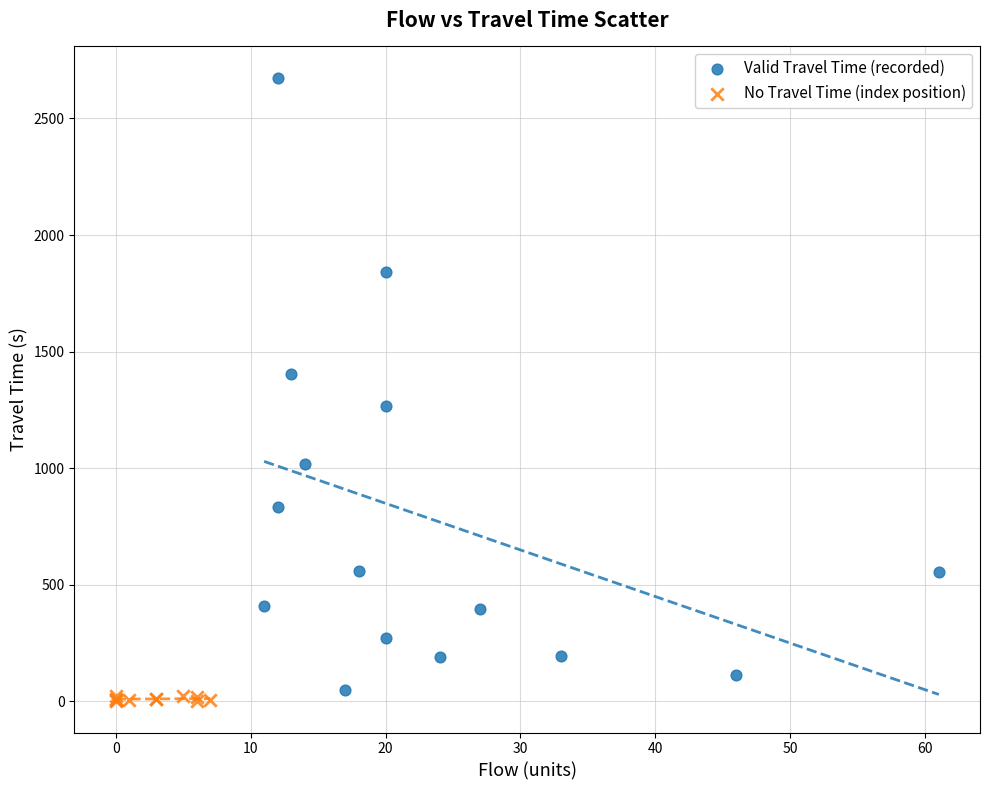

Which series contains the highest Y value?

Valid Travel Time (recorded)